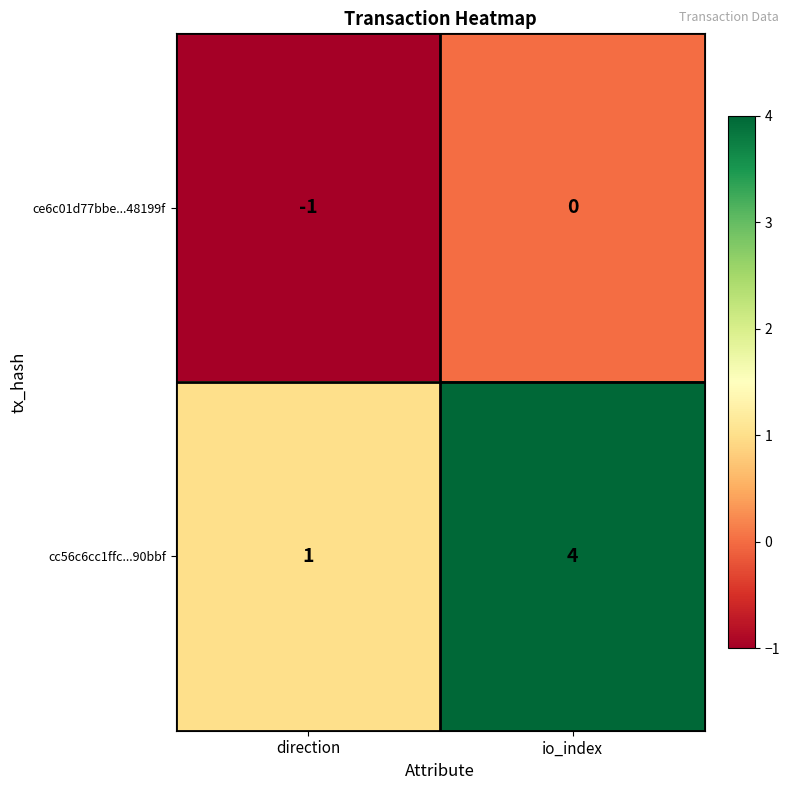

Which series changed the most between direction and io_index?

cc56c6cc1ffc...90bbf